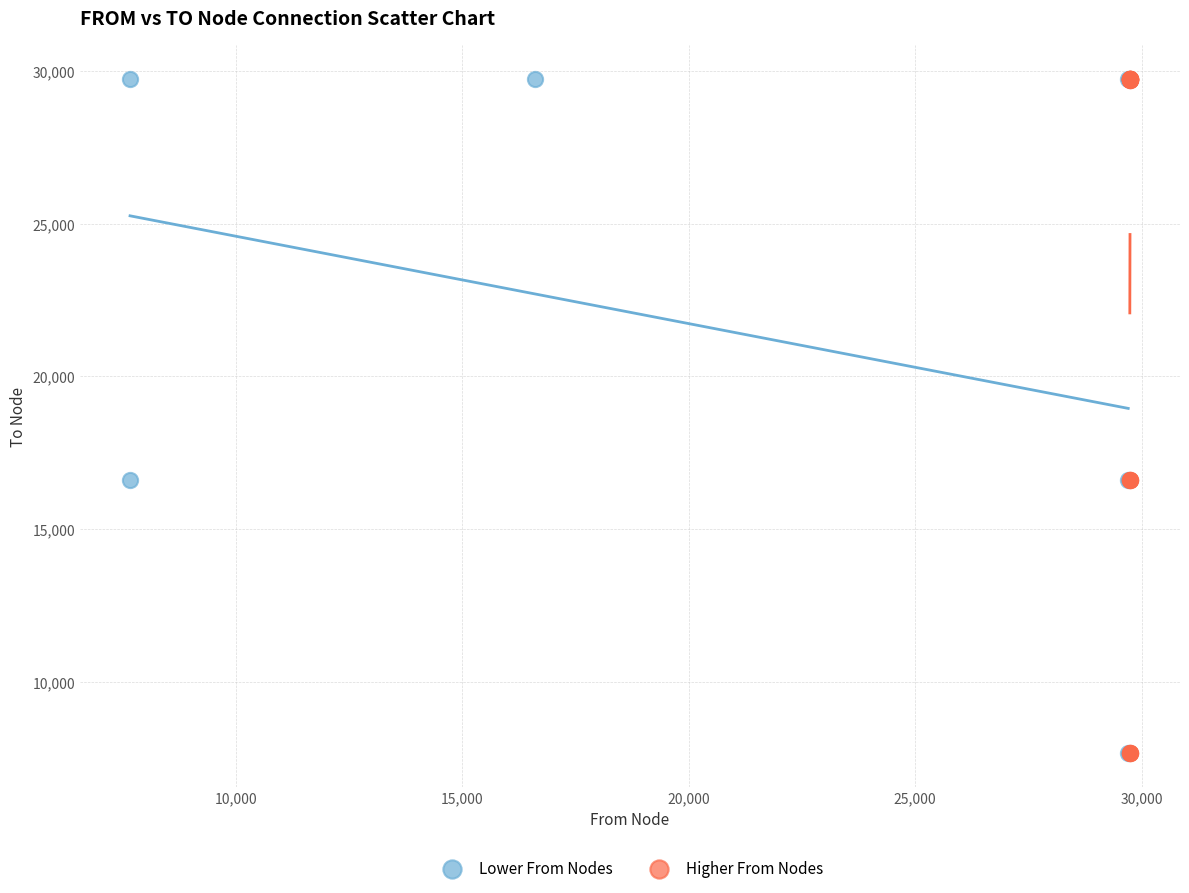

Which series has the largest Y range (max minus min)?

Higher From Nodes